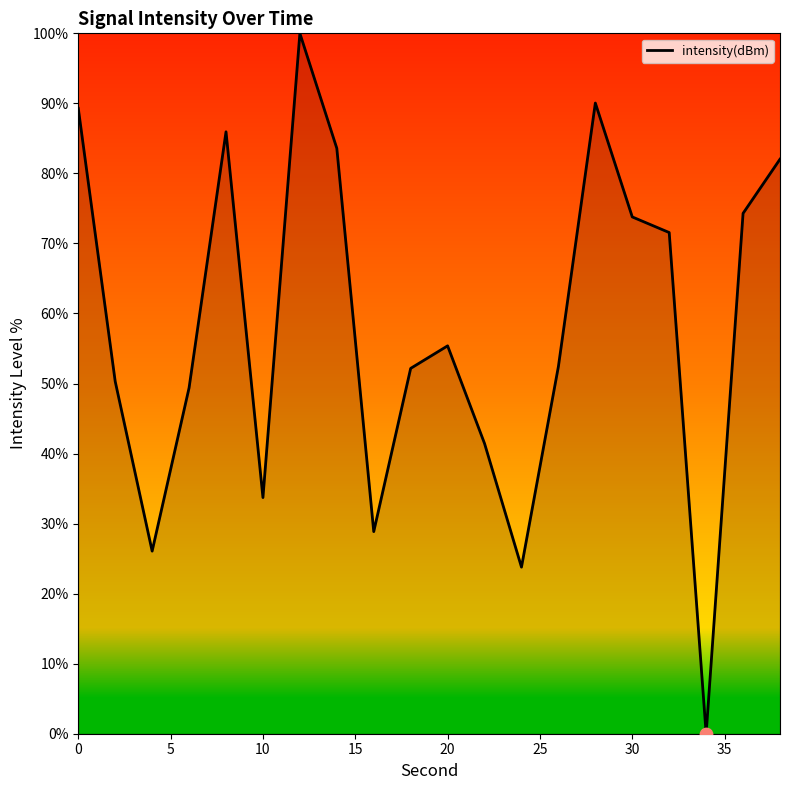

What is the difference between the maximum and minimum values?

100.0